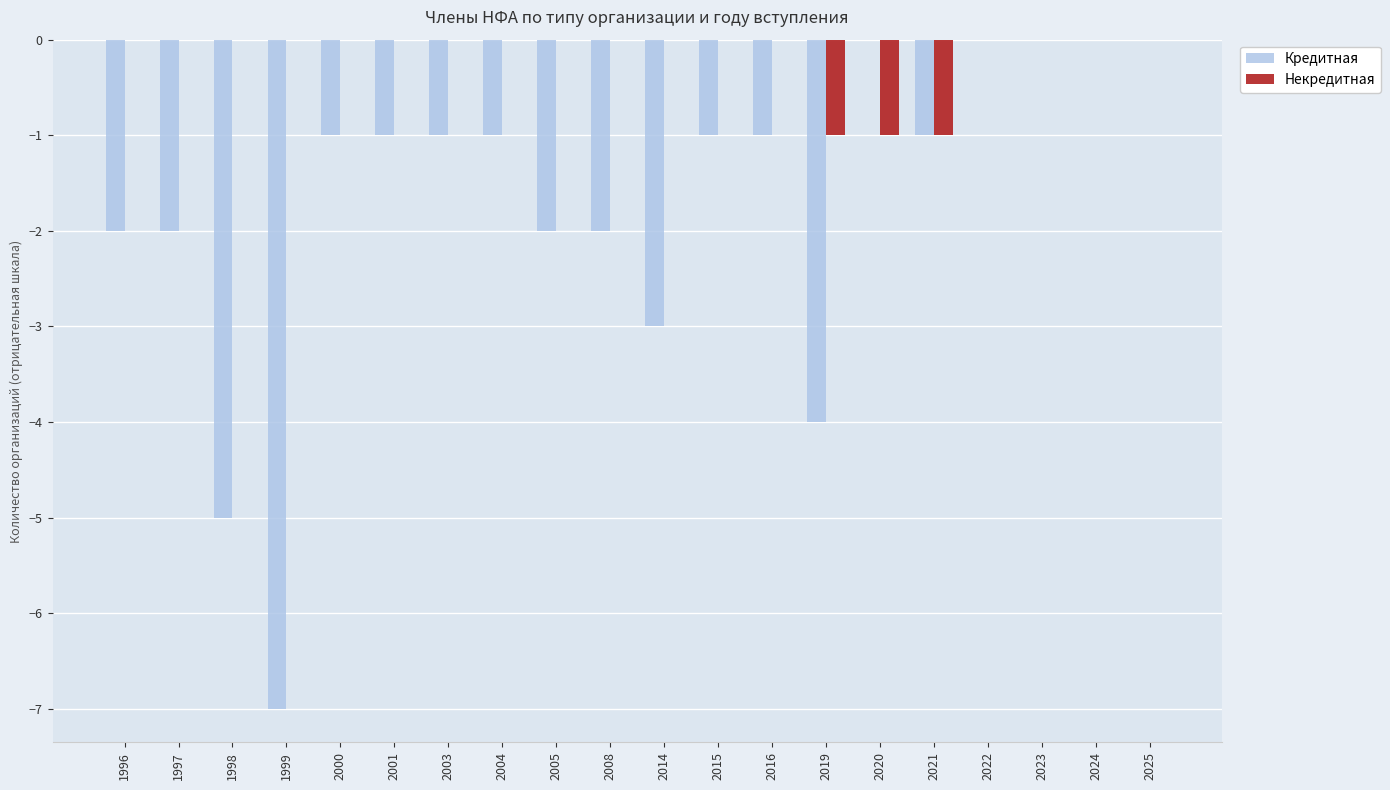

Which series changed the most between 1999 and 2022?

Кредитная